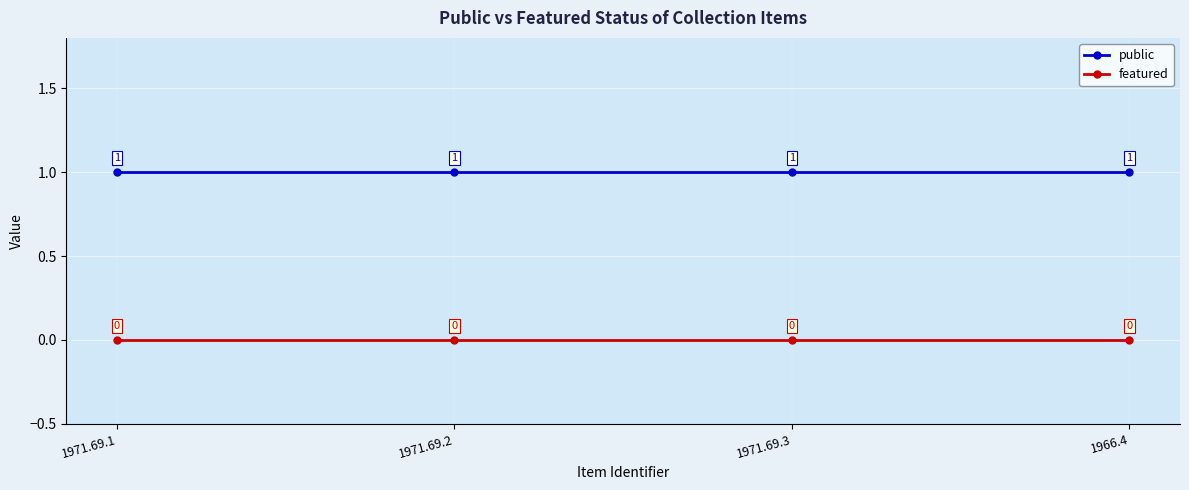

At how many categories does at least one series exceed 0?

4